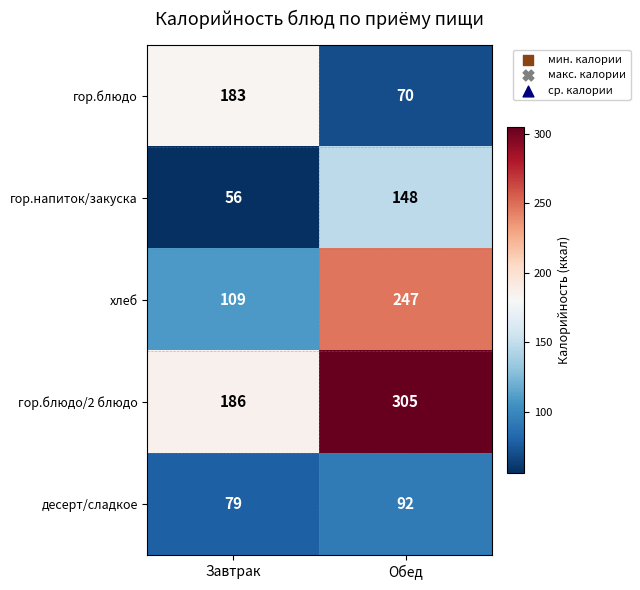

Between Завтрак and Обед, which series saw the biggest shift?

хлеб